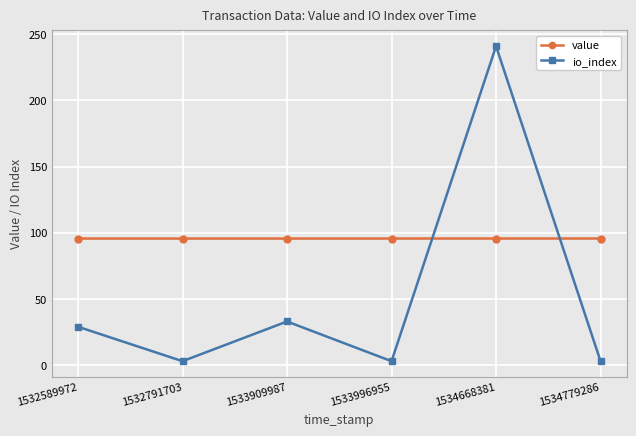

Read the io_index value at 1534668381.

241.0